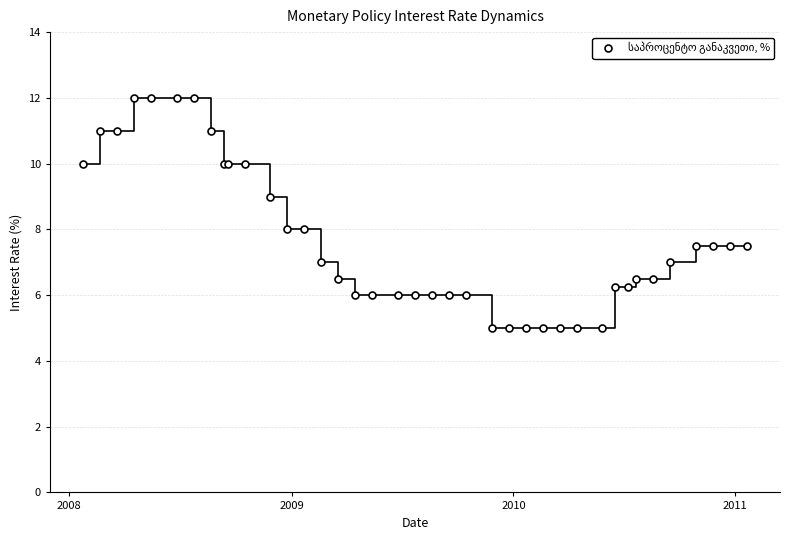

Does the chart have visible grid lines?

Yes